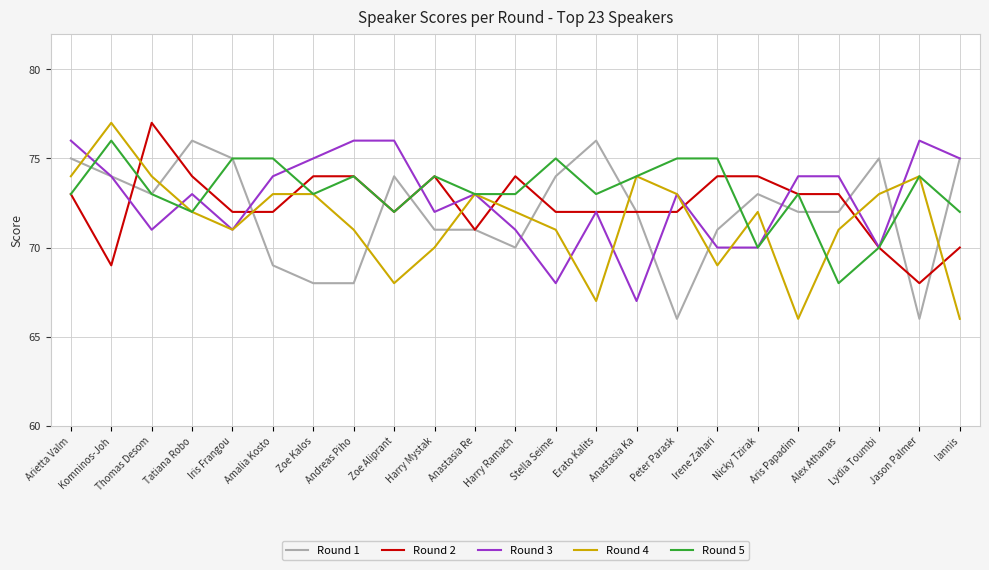

The value of Round 2 at Nicky Tzirak is 74. True or false?

True